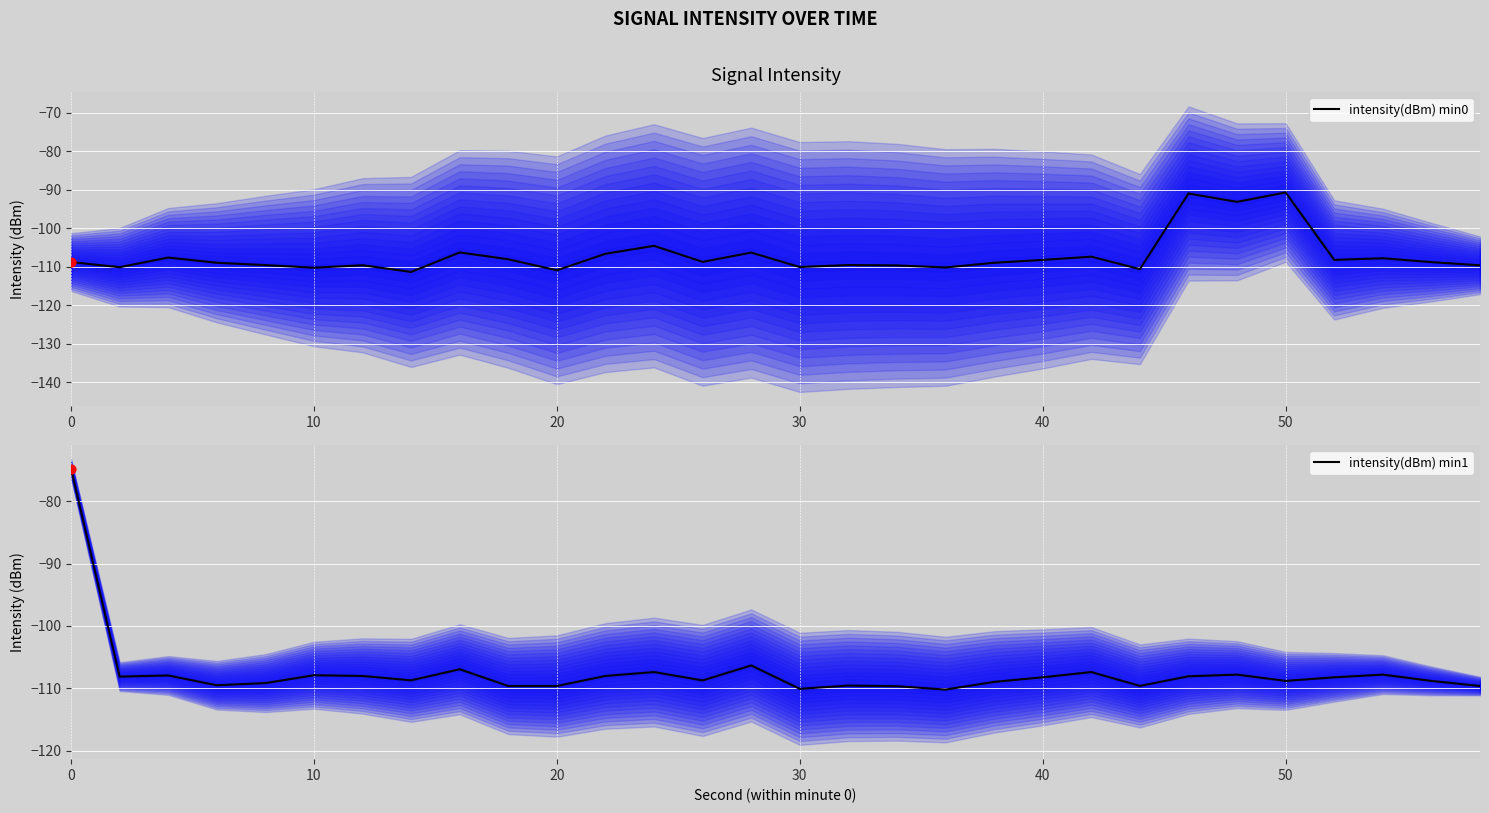

What are all the series names shown in the legend?

intensity(dBm) min0, intensity(dBm) min1